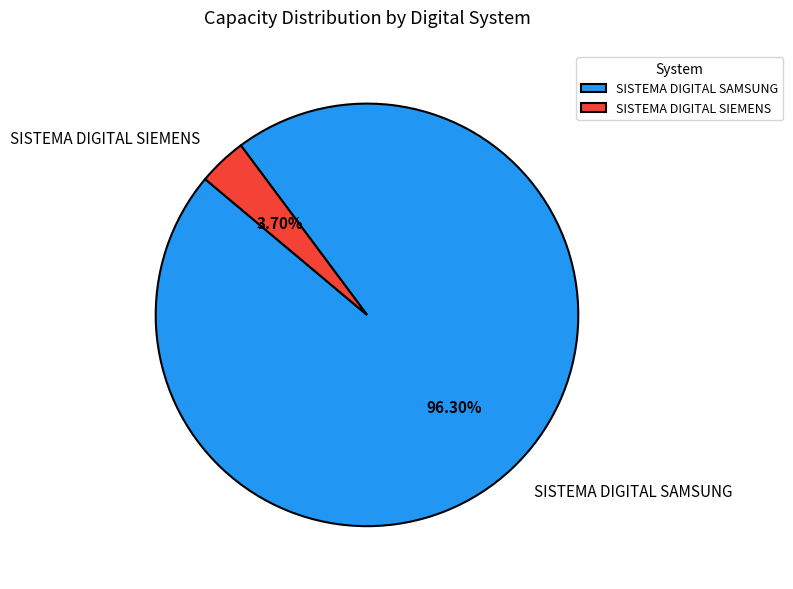

Rank the categories by value from lowest to highest.

SISTEMA DIGITAL SIEMENS, SISTEMA DIGITAL SAMSUNG